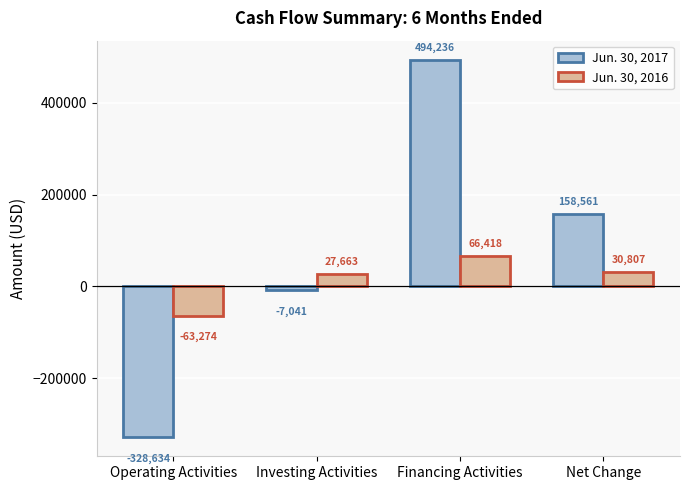

What is the lowest value of the Jun. 30, 2017 series?

-328634